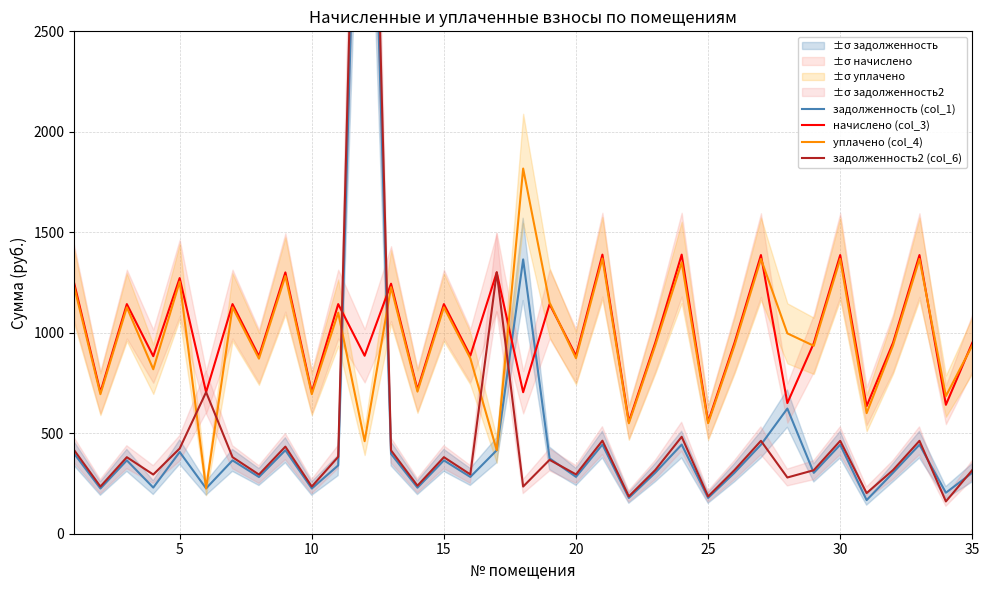

What is the difference between the maximum and minimum values in the задолженность (col_1) series?

4713.9